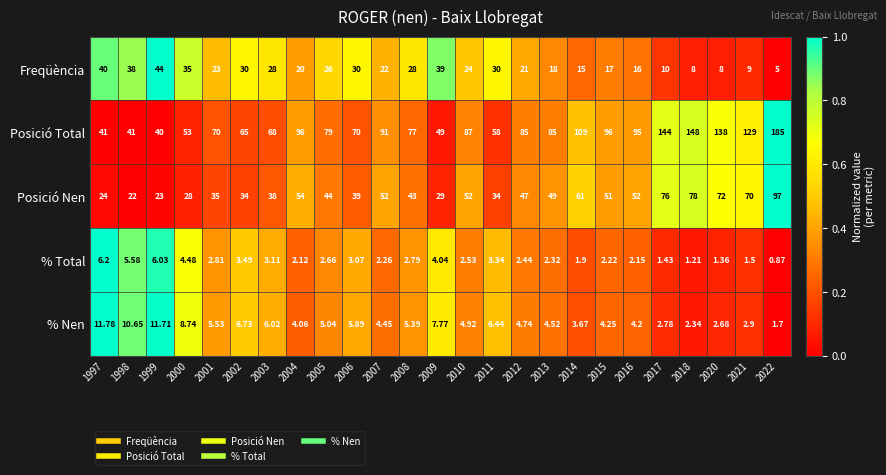

Rank the series at 2018 from highest to lowest value.

Posició Total, Posició Nen, Freqüència, % Nen, % Total